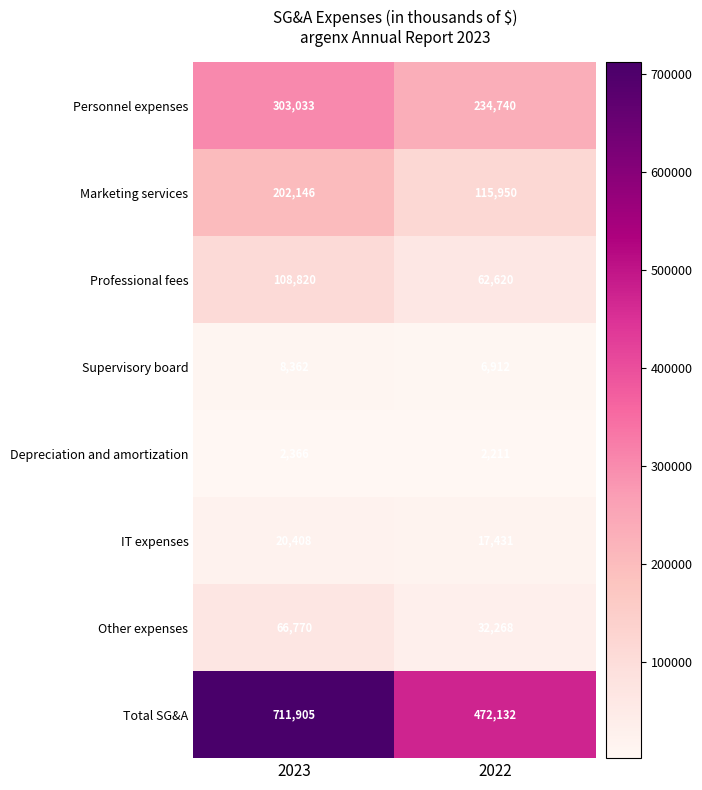

What is the difference between the maximum and minimum values in the Personnel expenses series?

68293